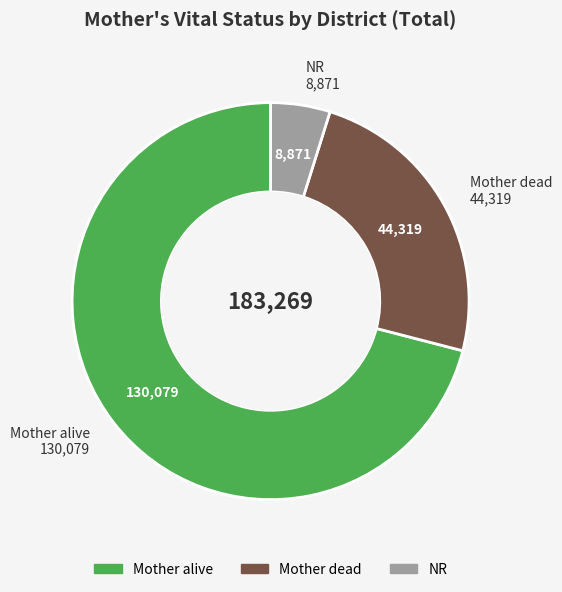

Rank the categories by value from highest to lowest.

Mother alive, Mother dead, NR